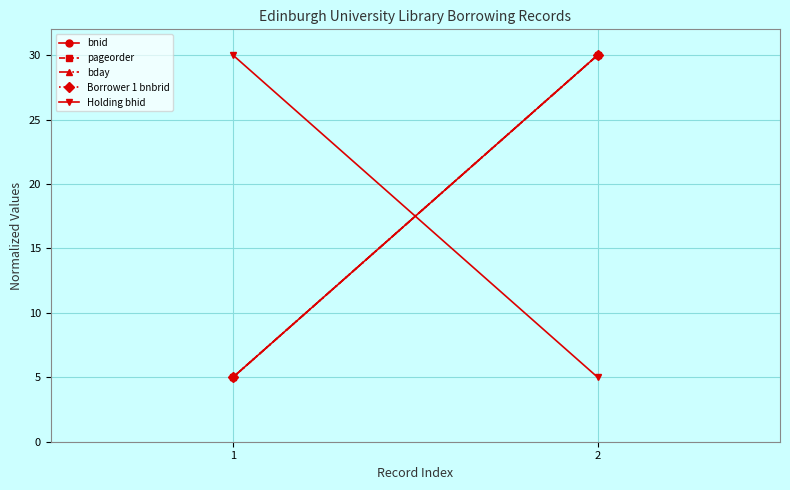

Is it true that pageorder equals 5 at 1?

True